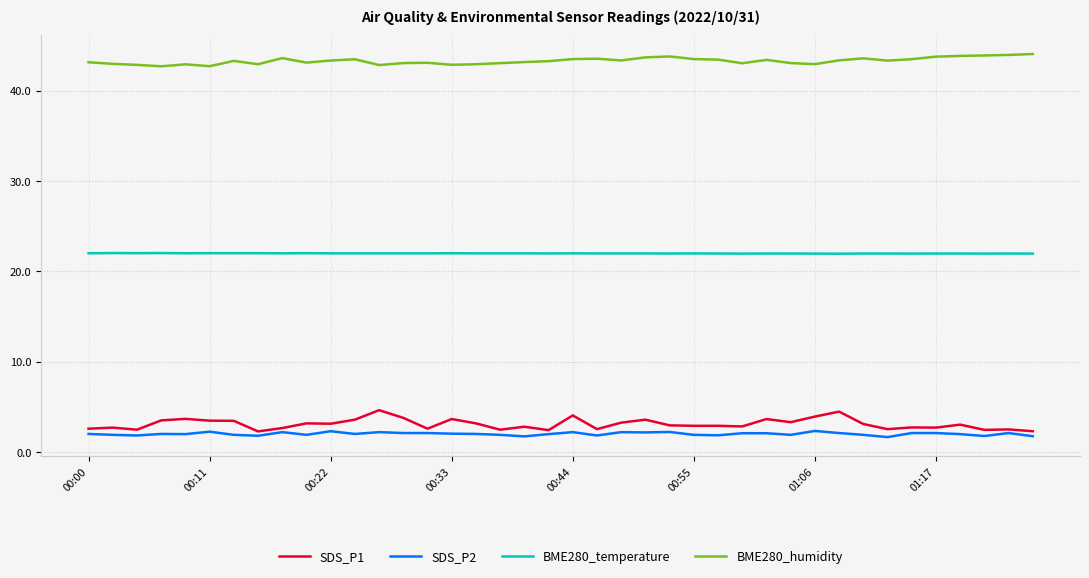

True or false: SDS_P1 and SDS_P2 cross at least once.

False